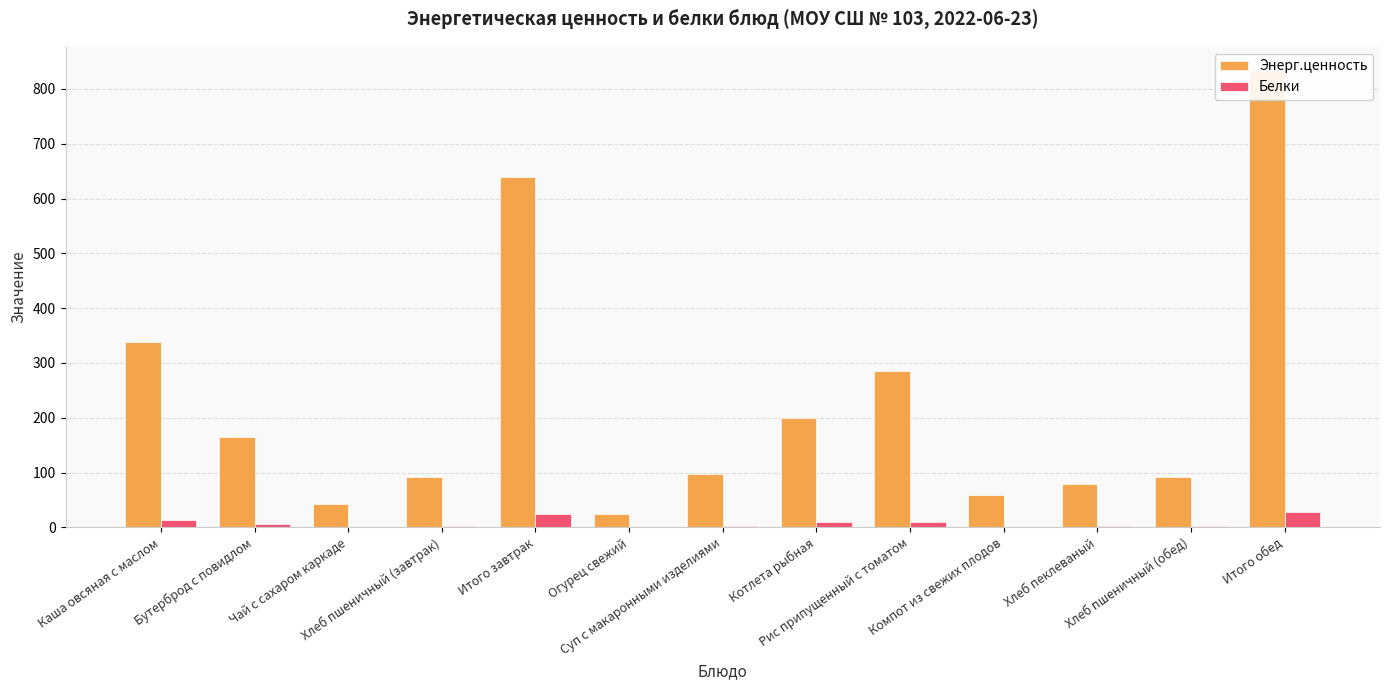

True or false: Энерг.ценность has a value of 59.2 at Компот из свежих плодов.

True